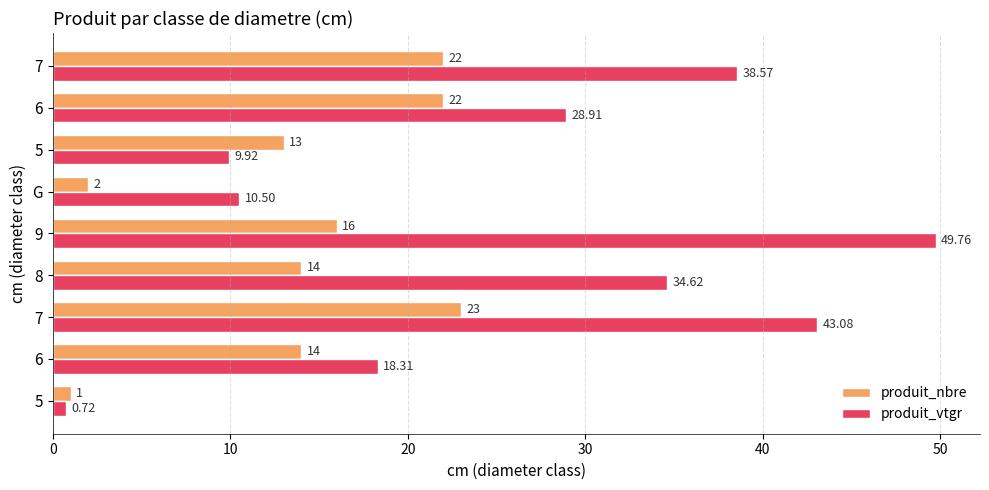

What are all the series names shown in the legend?

produit_nbre, produit_vtgr